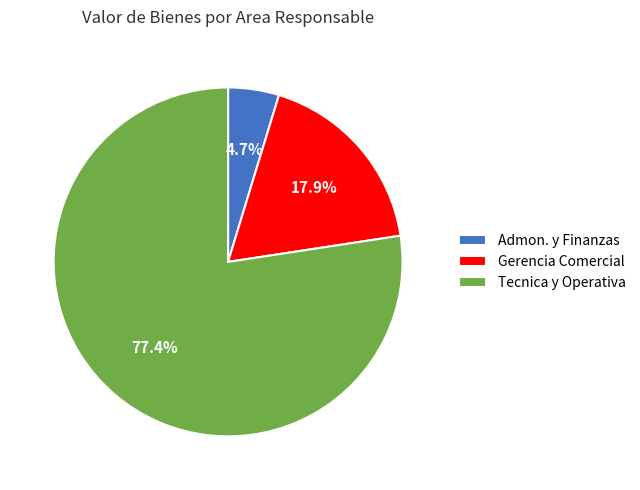

To the nearest percent, what is the difference between the largest and smallest slice percentages?

73%